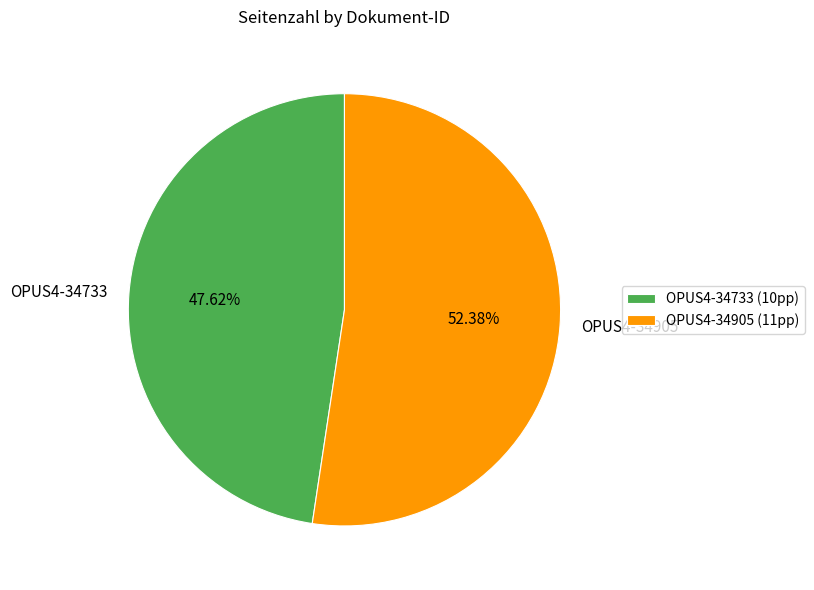

Rank the categories by value from lowest to highest.

OPUS4-34733, OPUS4-34905